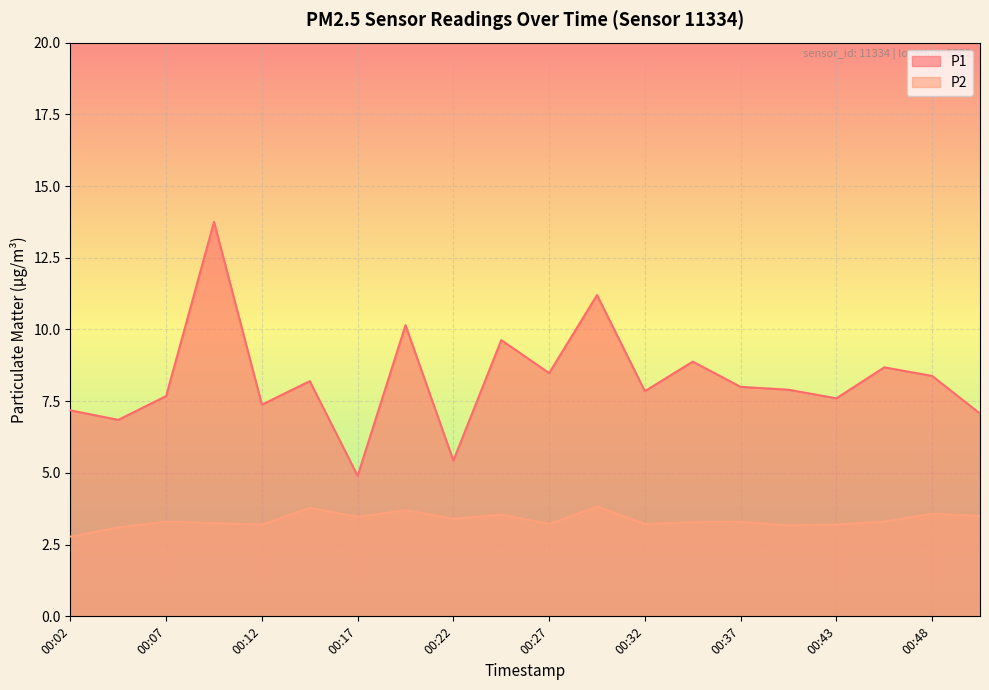

True or false: P1 has more than 0 interior local peaks.

True